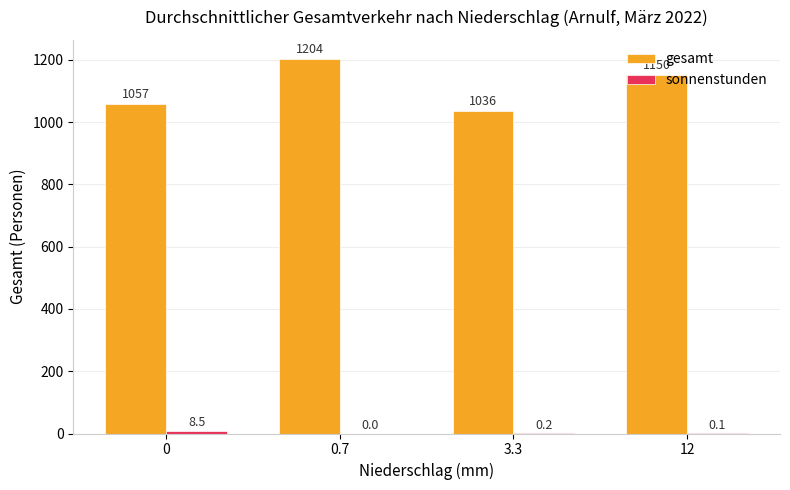

Between 0.7 and 12, which series saw the biggest shift?

gesamt